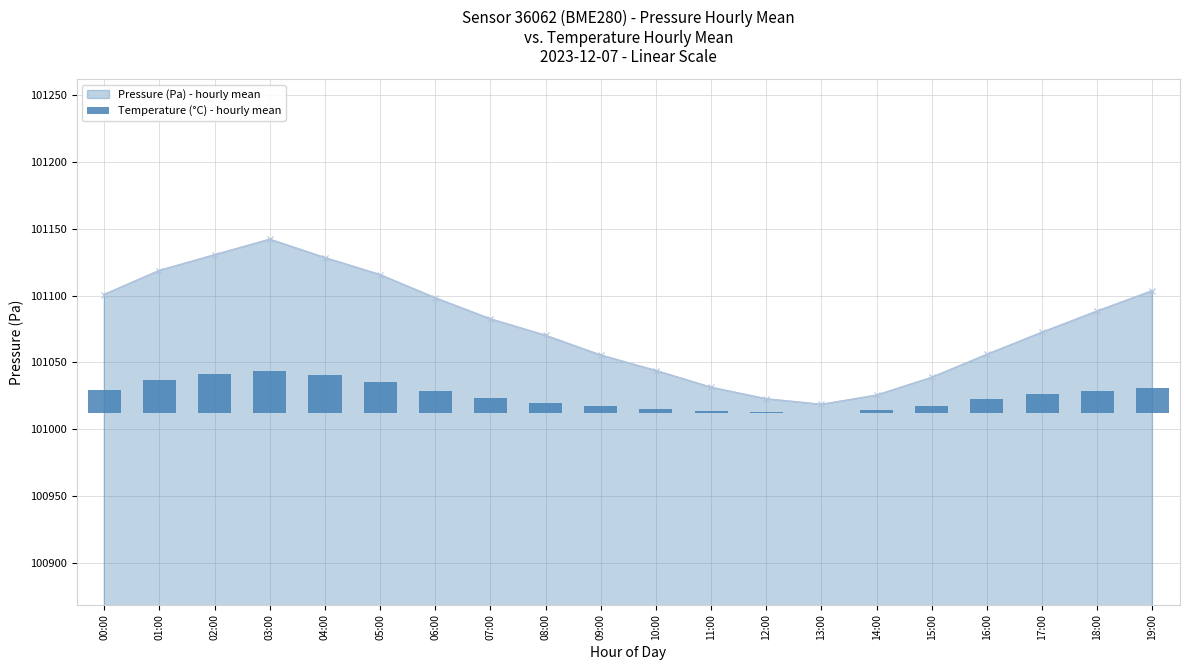

Where is the first local maximum for Pressure (Pa) - hourly mean?

03:00